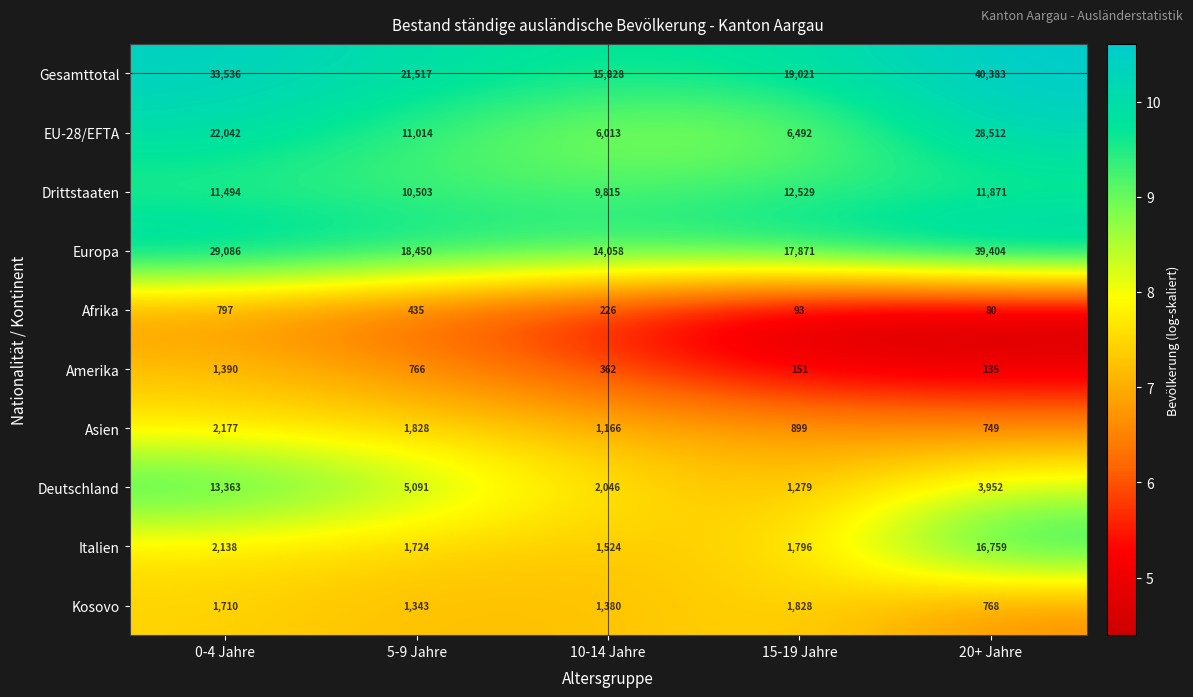

Count the Gesamttotal values in the range 19021 to 33536.

3